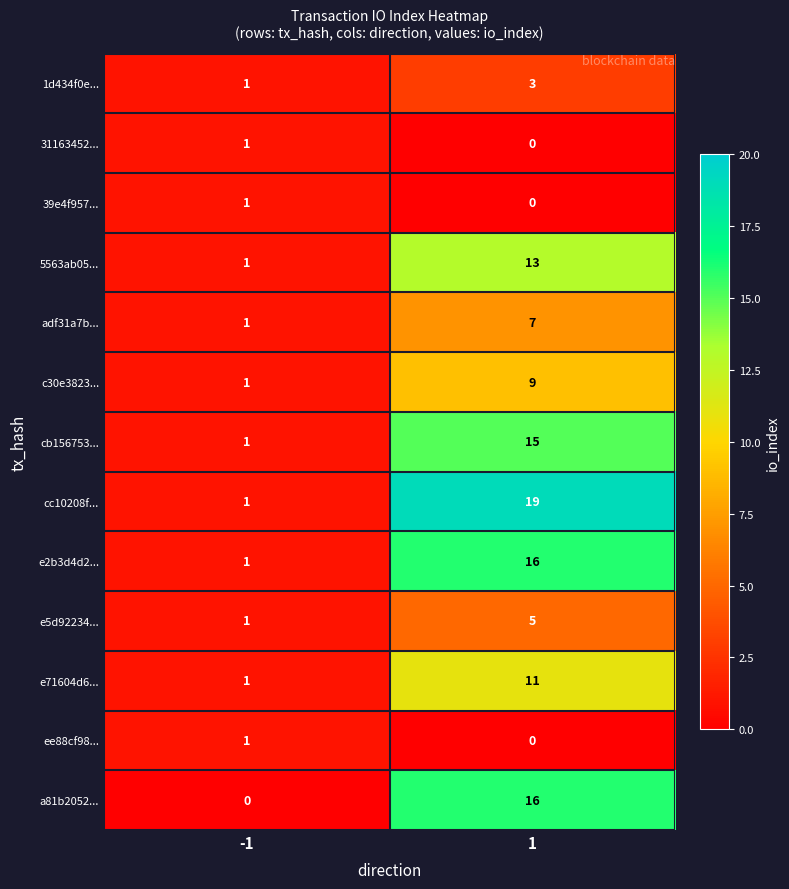

Reading left to right, transcribe all the data shown in this chart.

1d434f0e...: 1	3
31163452...: 1	0
39e4f957...: 1	0
5563ab05...: 1	13
adf31a7b...: 1	7
c30e3823...: 1	9
cb156753...: 1	15
cc10208f...: 1	19
e2b3d4d2...: 1	16
e5d92234...: 1	5
e71604d6...: 1	11
ee88cf98...: 1	0
a81b2052...: 0	16